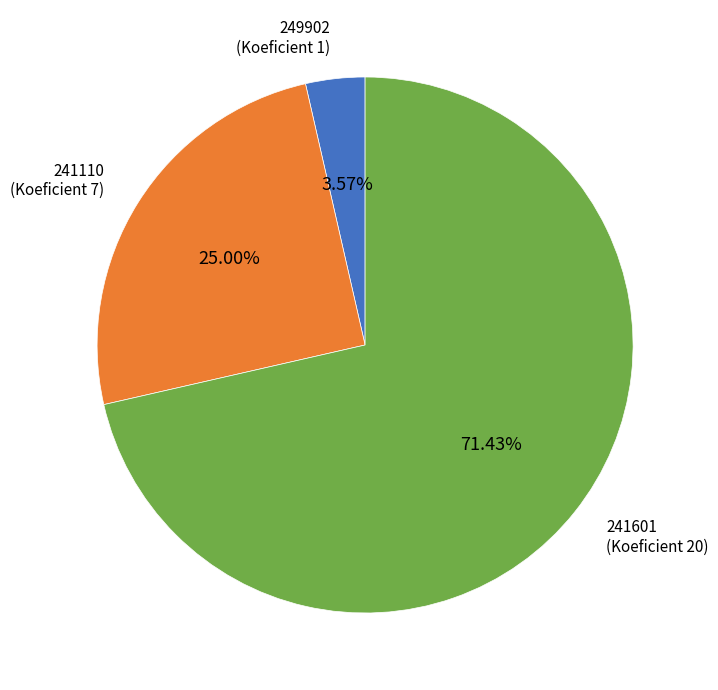

Approximately how many times larger is the value at 241110 compared to 249902?

7.0